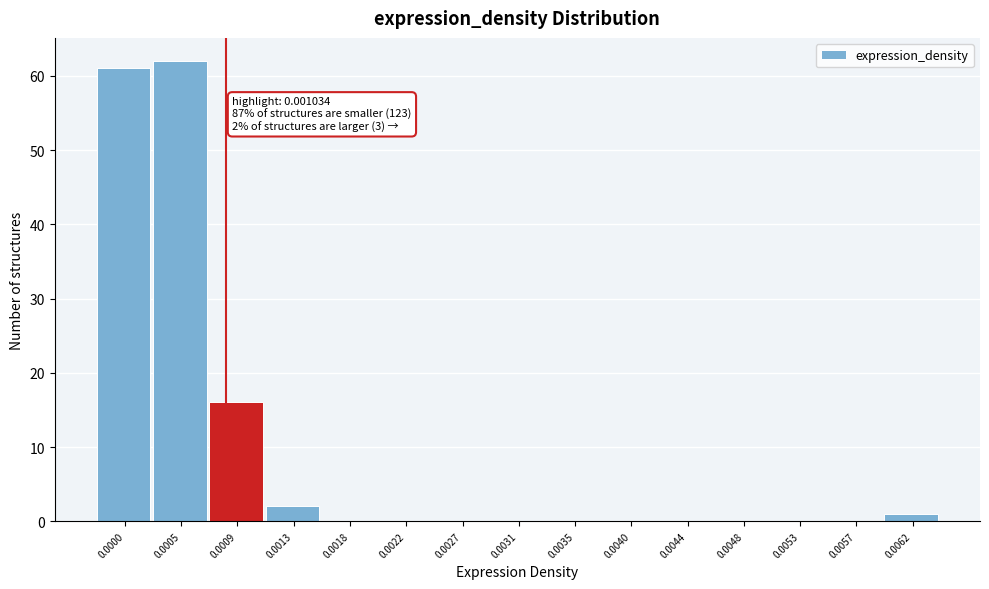

Reading left to right, what are all the values shown in this chart?

0.0000=61	0.0005=62	0.0009=16	0.0013=2	0.0018=0	0.0022=0	0.0027=0	0.0031=0	0.0035=0	0.0040=0	0.0044=0	0.0048=0	0.0053=0	0.0057=0	0.0062=1